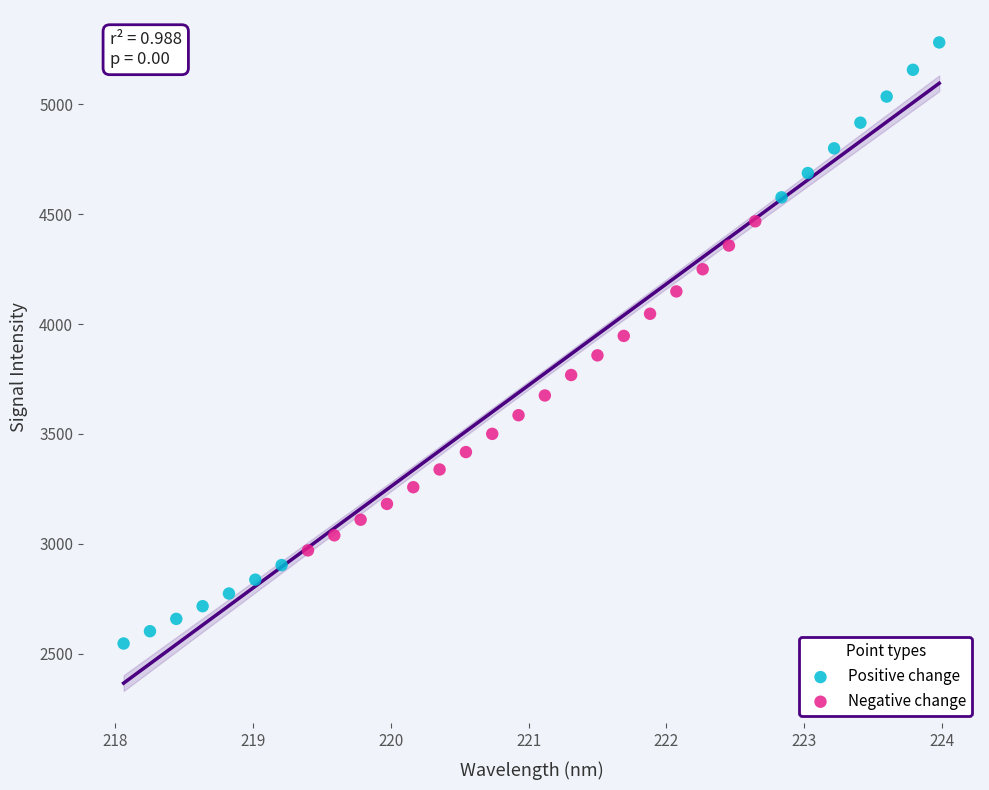

Which series has the widest spread of Y values?

Positive change